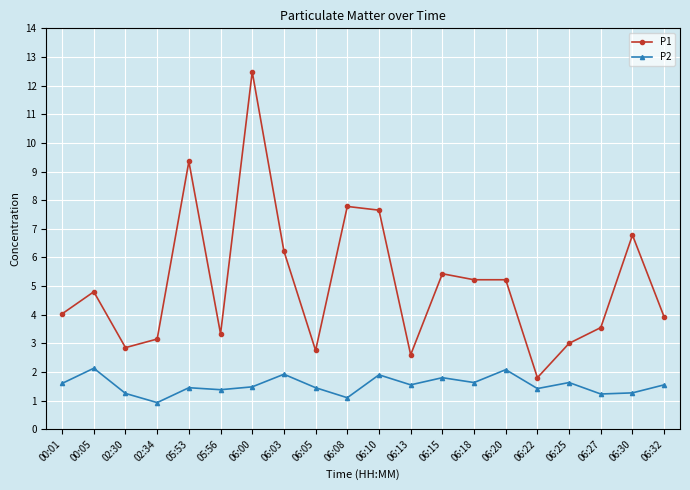

At 06:13, list the series in order from smallest to largest.

P2, P1